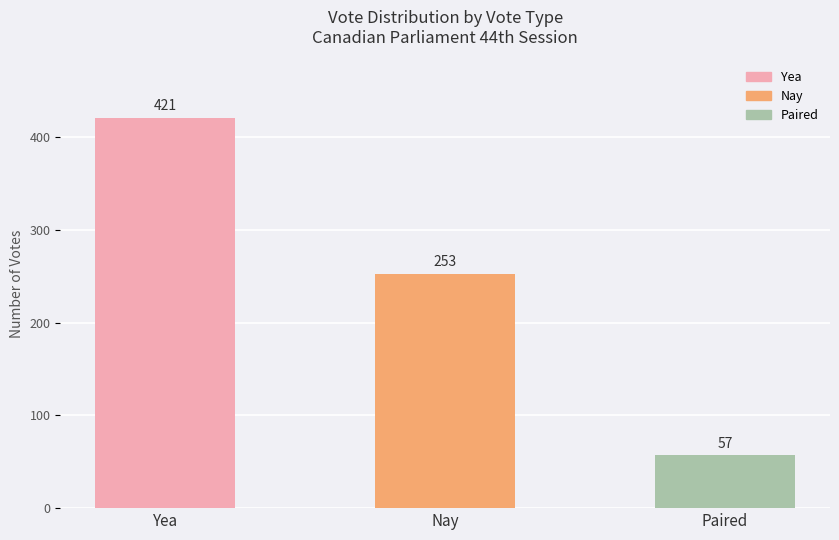

What is the change in value from Nay to Paired?

-196